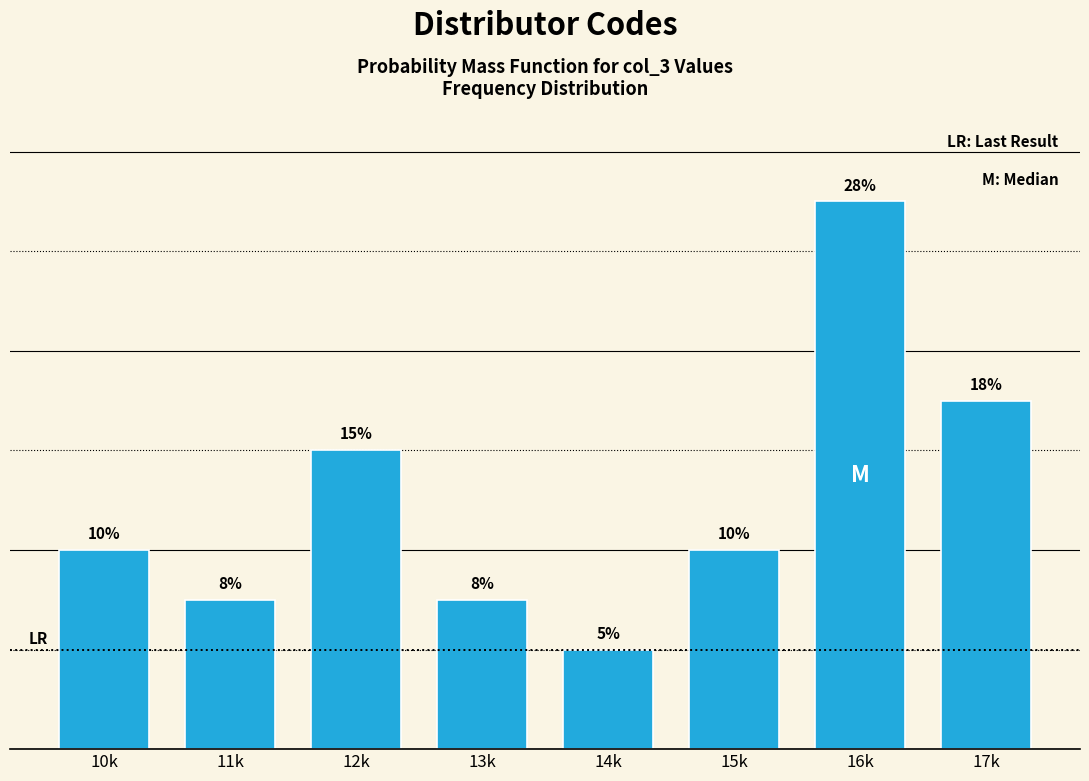

What is the label of the 6th bar from the right?

12k